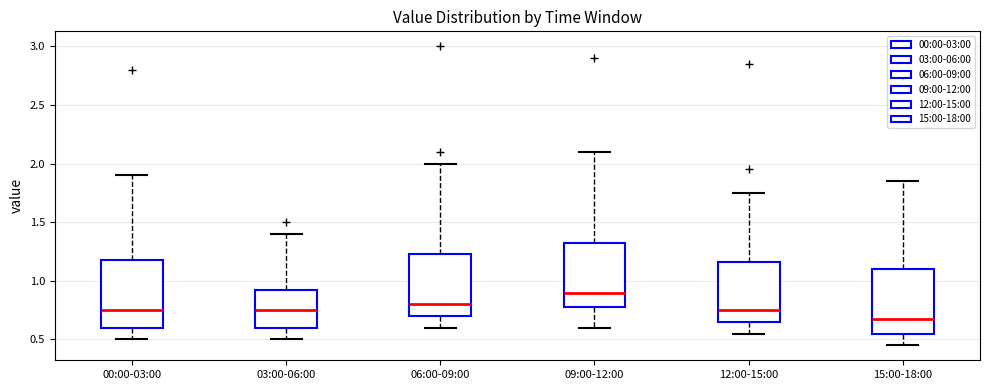

Reading left to right, read every box against the y-axis: the position of its median line, the range the box covers, and the ends of its whiskers. The values are not printed on the chart, so give them approximately, as read against the axis.

00:00-03:00: median 0.75, box 0.60 to 1.20, whiskers 0.50 to 1.90
03:00-06:00: median 0.75, box 0.60 to 0.95, whiskers 0.50 to 1.40
06:00-09:00: median 0.80, box 0.70 to 1.25, whiskers 0.60 to 2.00
09:00-12:00: median 0.90, box 0.80 to 1.35, whiskers 0.60 to 2.10
12:00-15:00: median 0.75, box 0.65 to 1.15, whiskers 0.55 to 1.75
15:00-18:00: median 0.70, box 0.55 to 1.10, whiskers 0.45 to 1.85